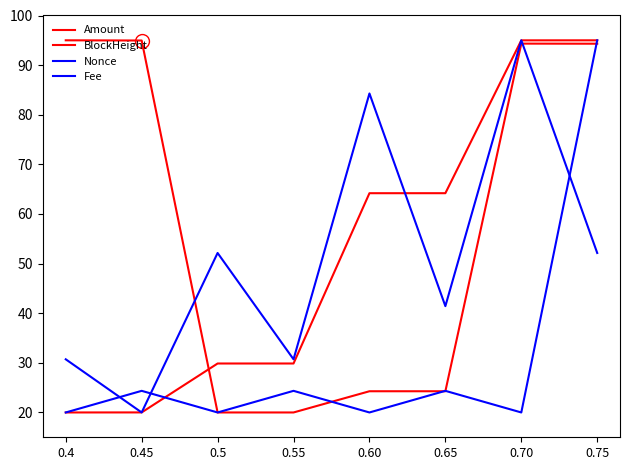

How many lines are shown in the chart?

4